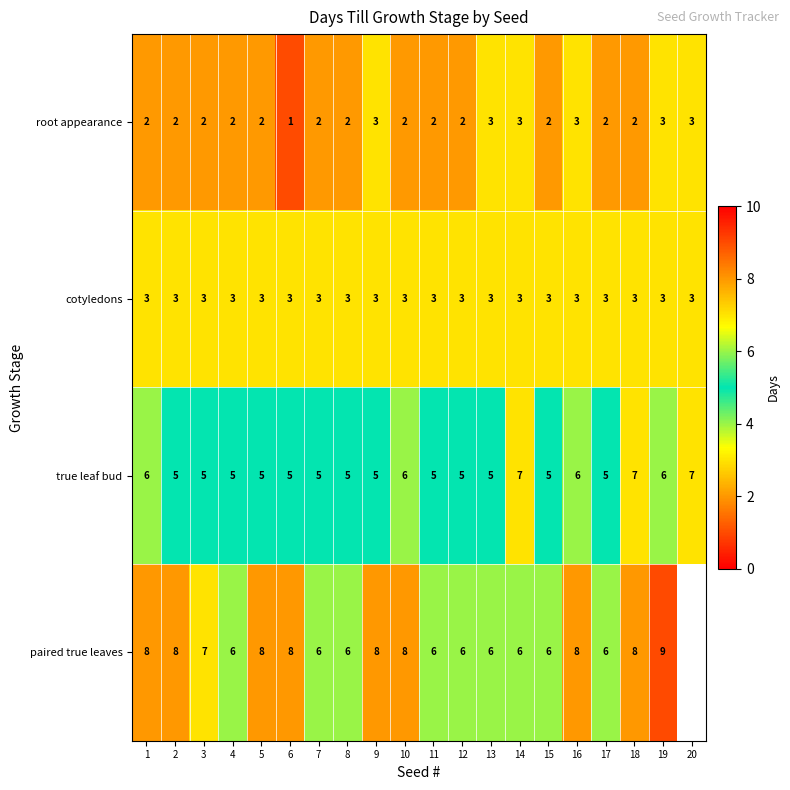

The value of root appearance at 16 is 1. True or false?

False